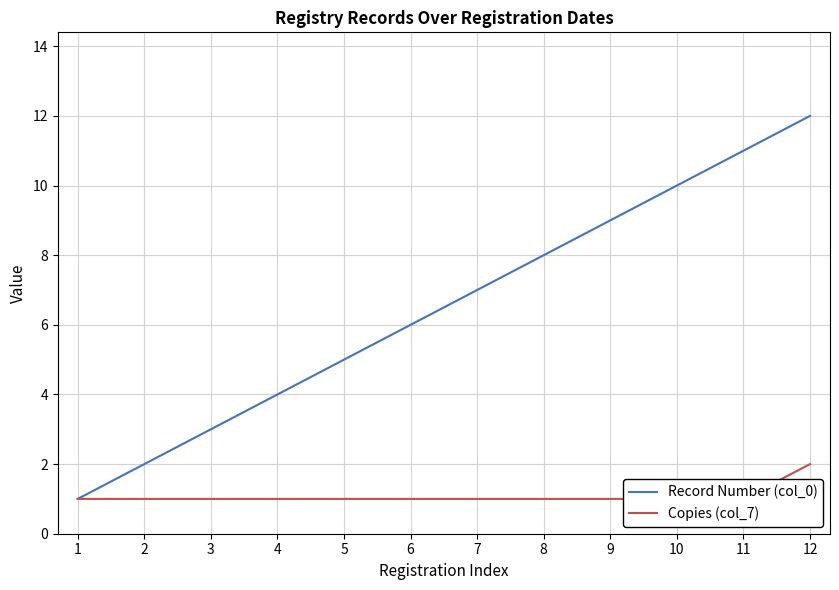

Between 9 and 3, which is larger?

9